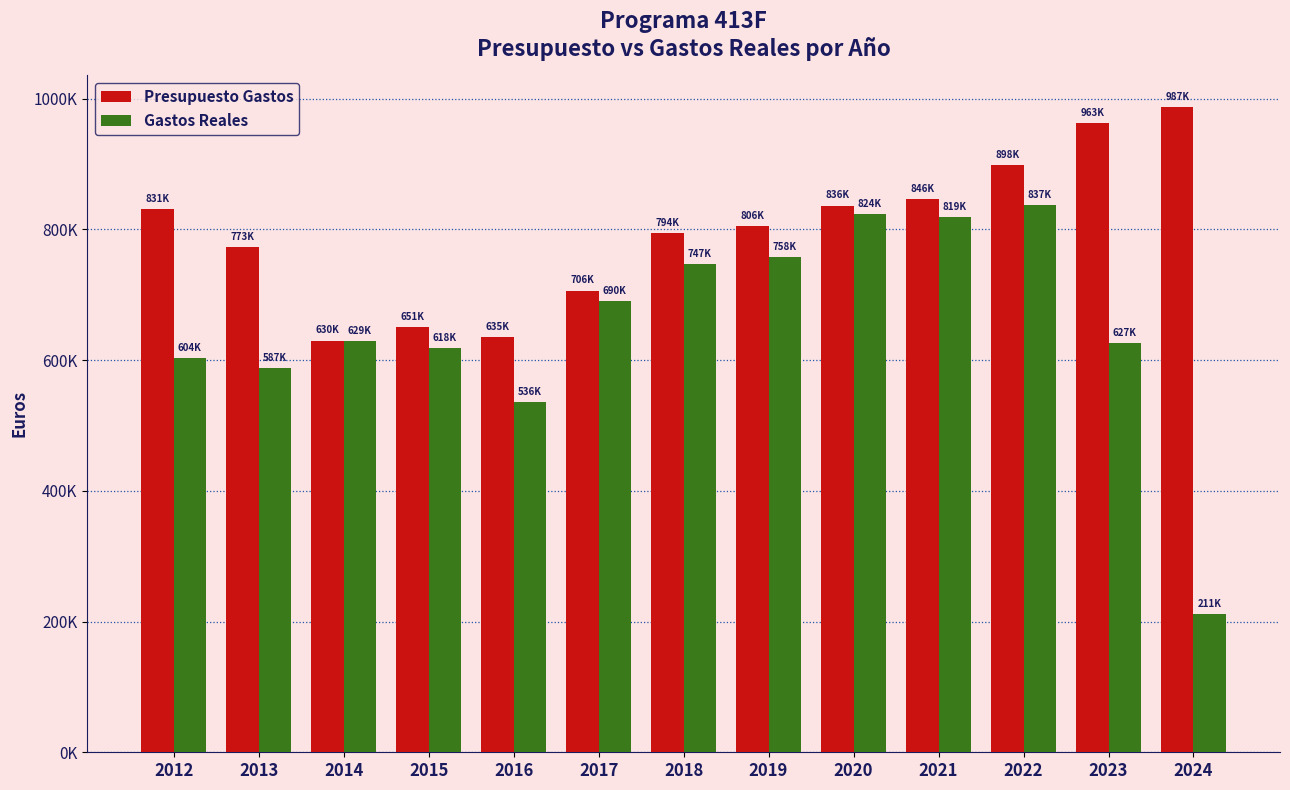

What is the value of the Presupuesto Gastos bar at the 8th from the left?

805682.0